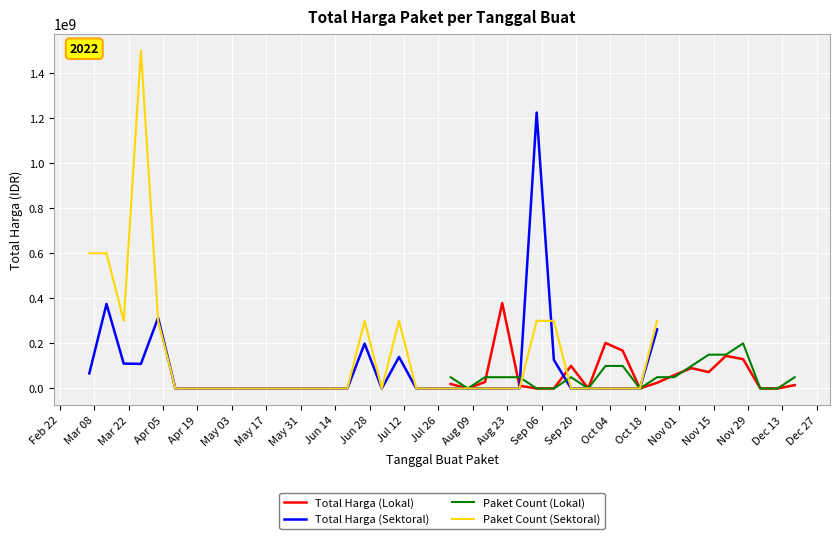

What is the maximum value for Total Harga (Lokal)?

379075000